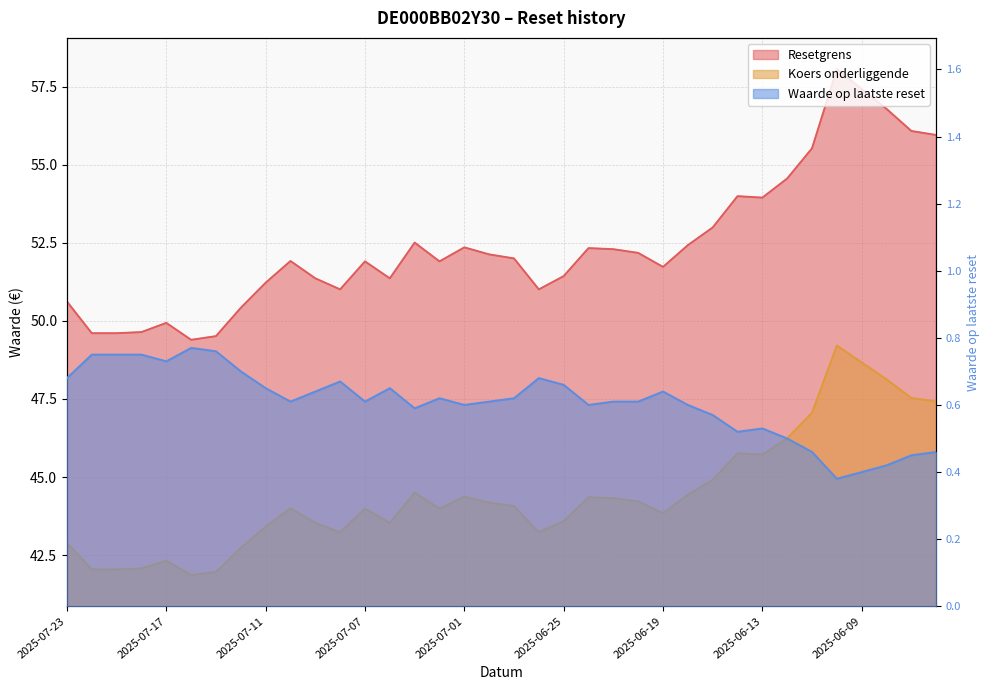

Rank the series by their maximum value, from highest to lowest.

Resetgrens, Koers onderliggende, Waarde op laatste reset